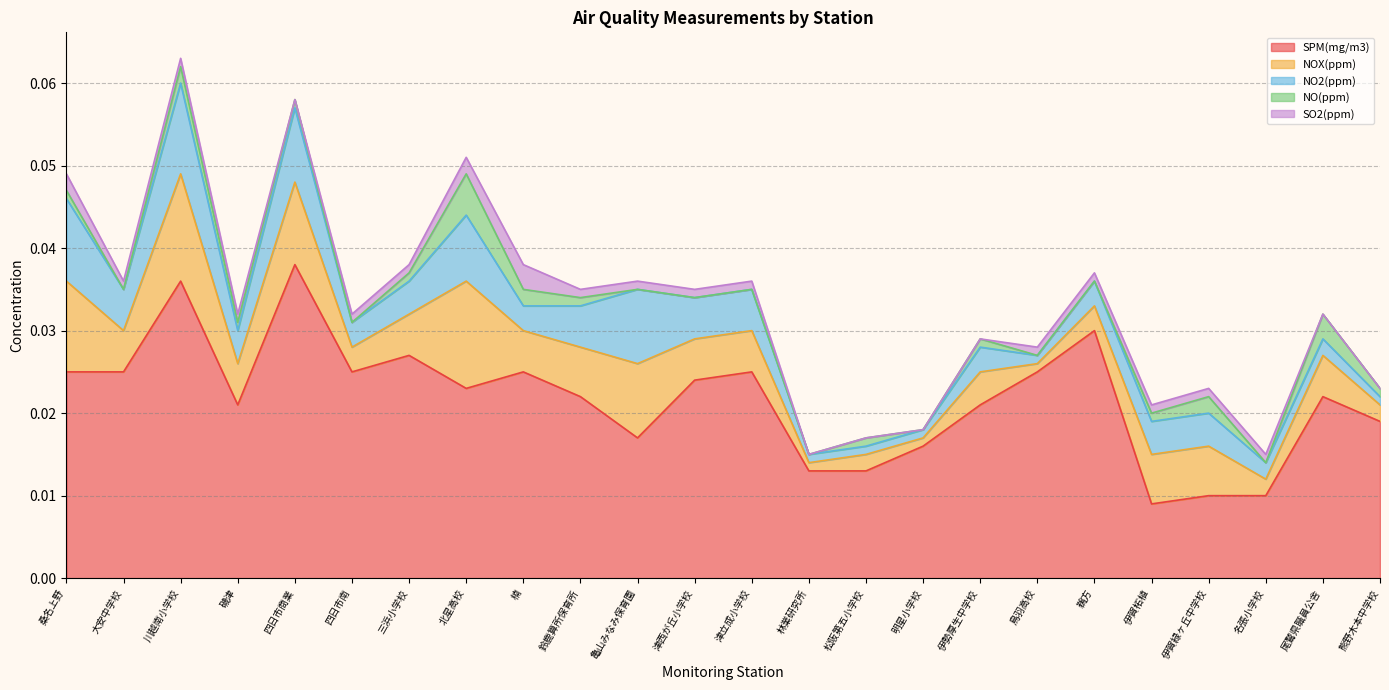

Rank the series at 四日市南 from lowest to highest value.

NO(ppm), SO2(ppm), NOX(ppm), NO2(ppm), SPM(mg/m3)